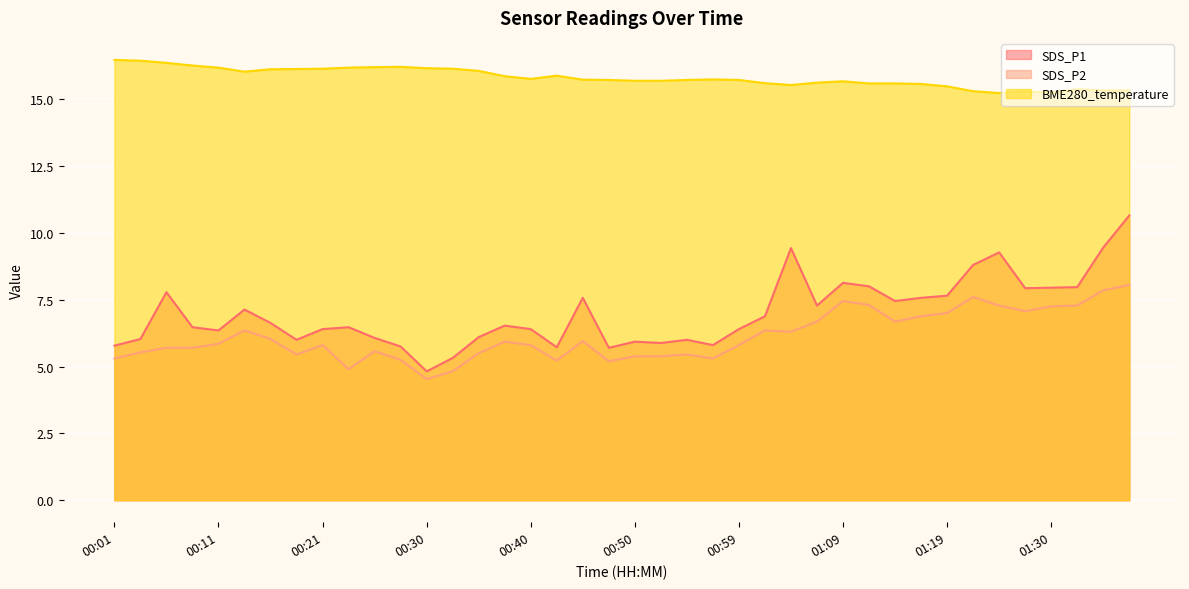

What is the difference between the maximum and minimum values in the SDS_P1 series?

5.8